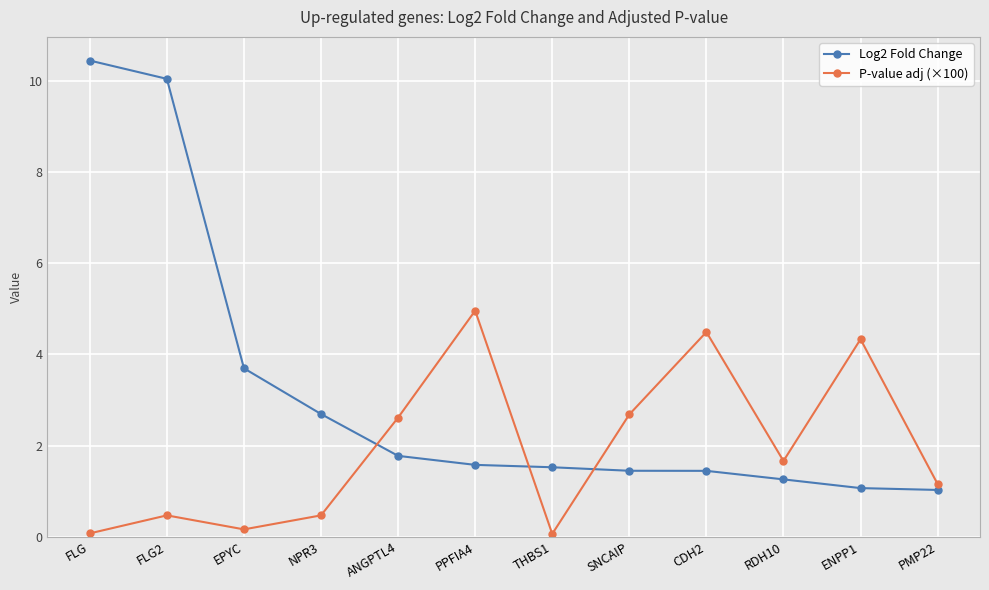

True or false: Log2 Fold Change has a value of 1.1 at ENPP1.

True